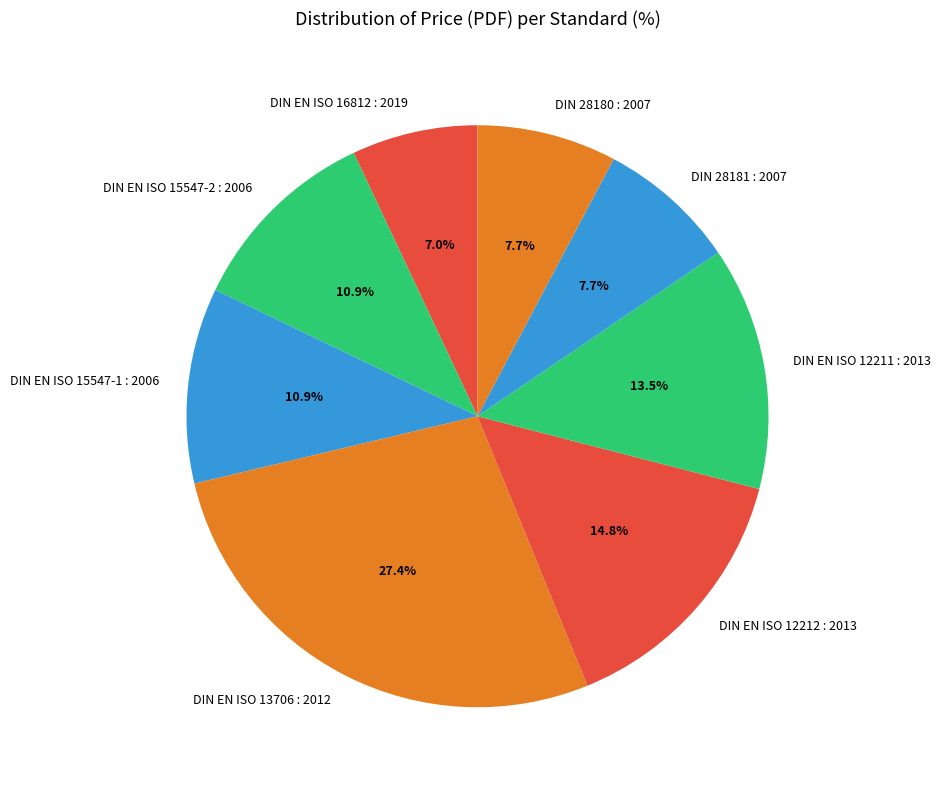

What percentage is the DIN EN ISO 15547-2 : 2006 slice, to the nearest percent?

11%